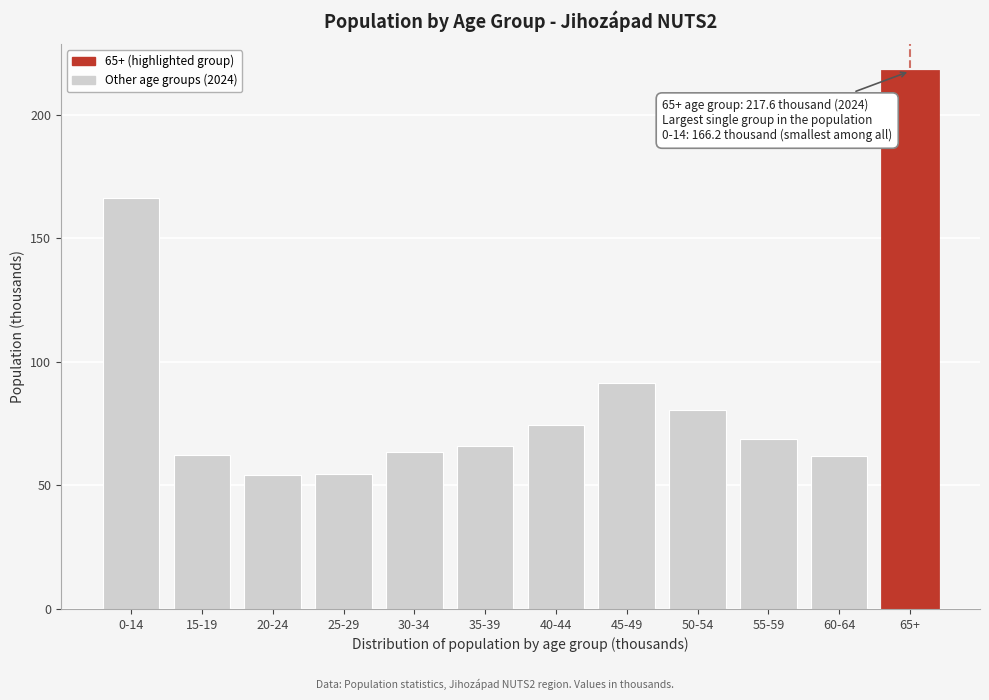

What is the maximum value shown in the chart?

217.6